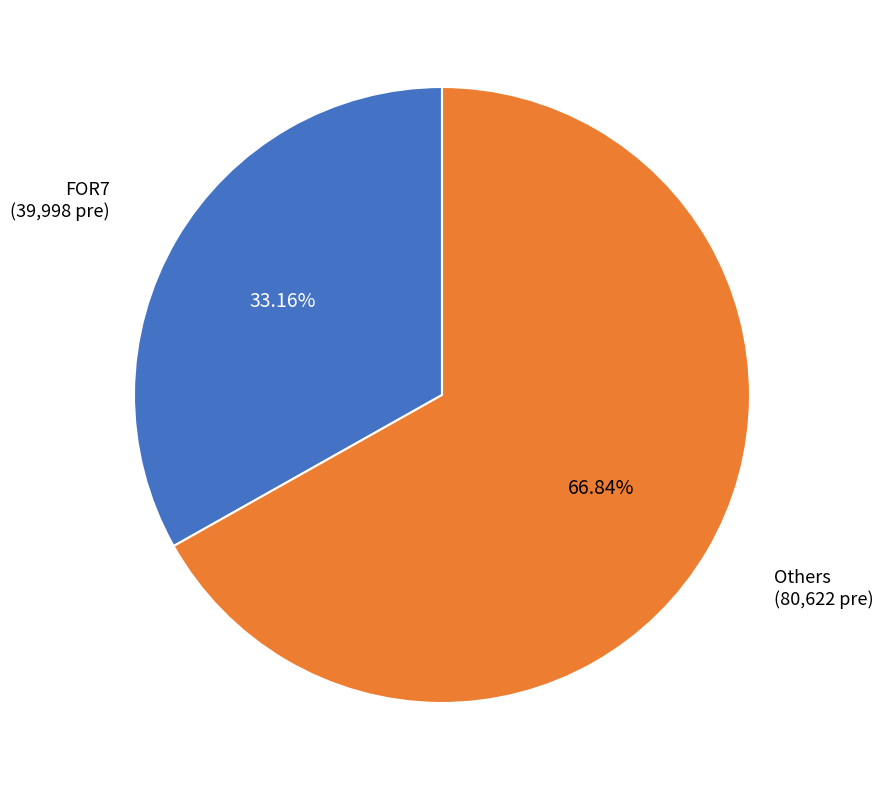

Is there any slice that represents more than half of the pie?

Yes